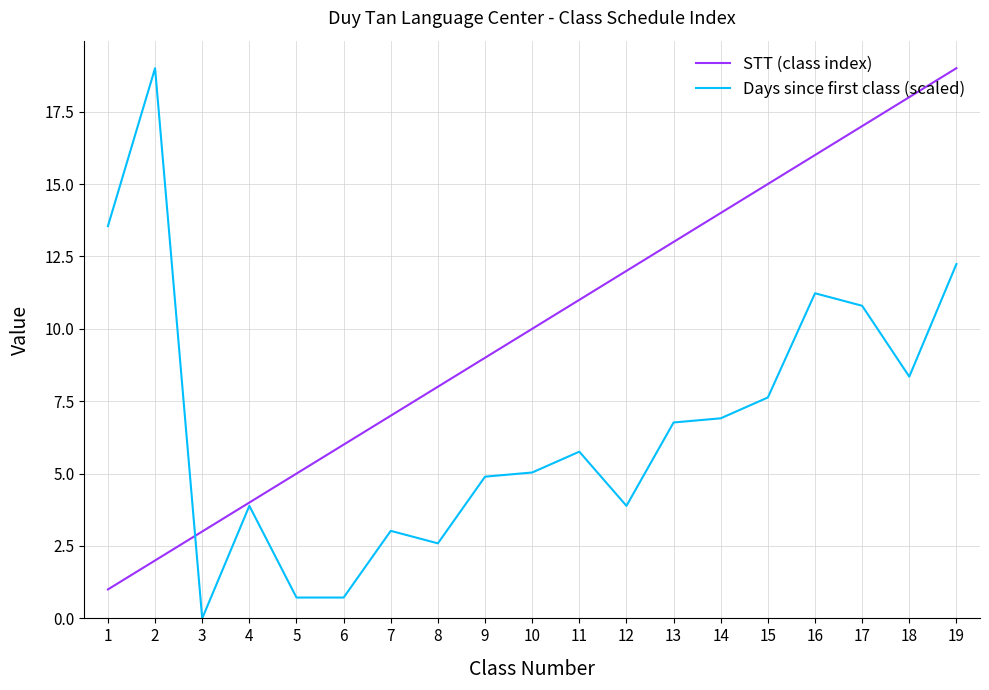

What is the difference between the highest and lowest values at 9?

4.1